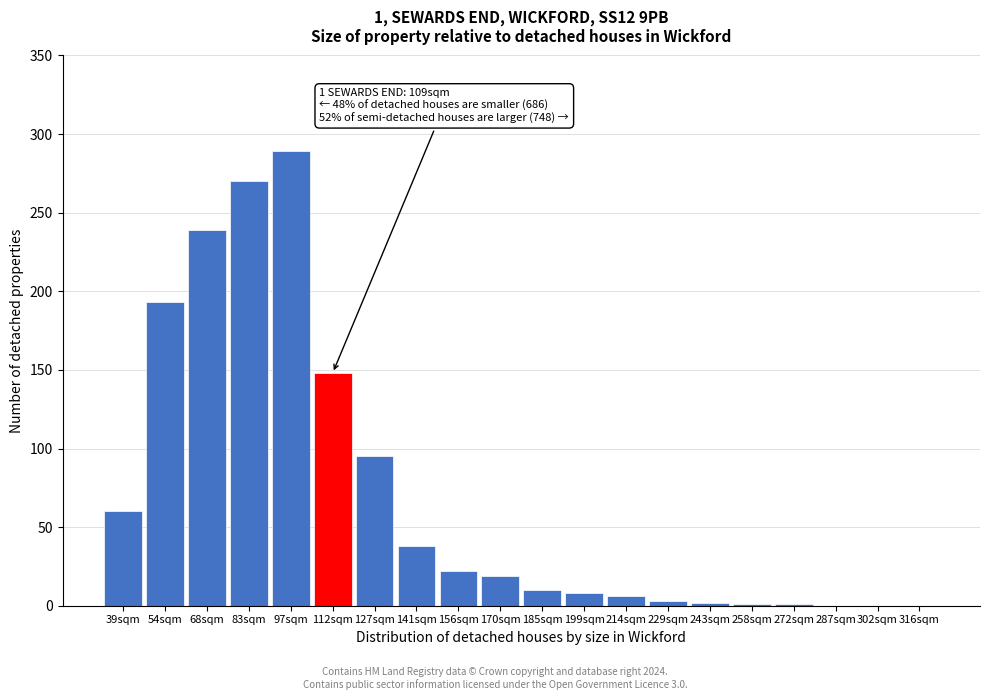

What is the sum of the values at 112sqm and 316sqm?

148